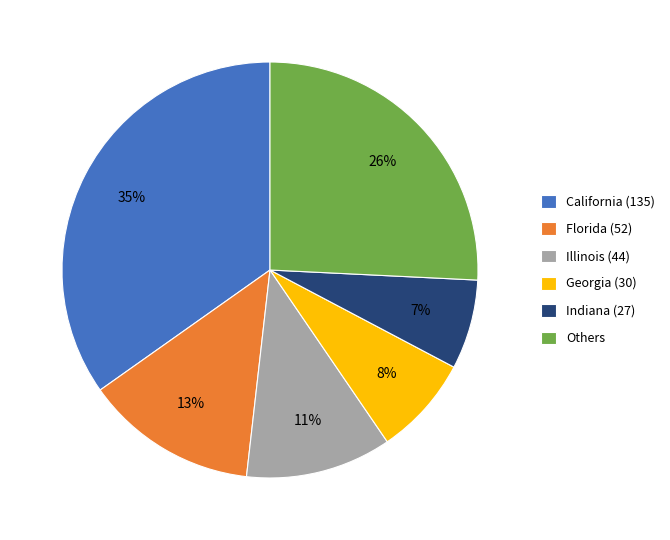

Between Georgia (30) and Florida (52), which is larger?

Florida (52)